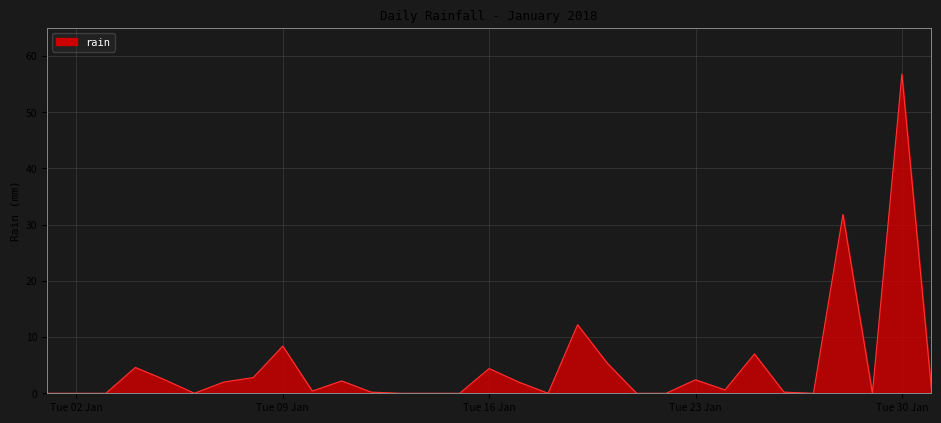

What is the maximum value shown in the chart?

56.8